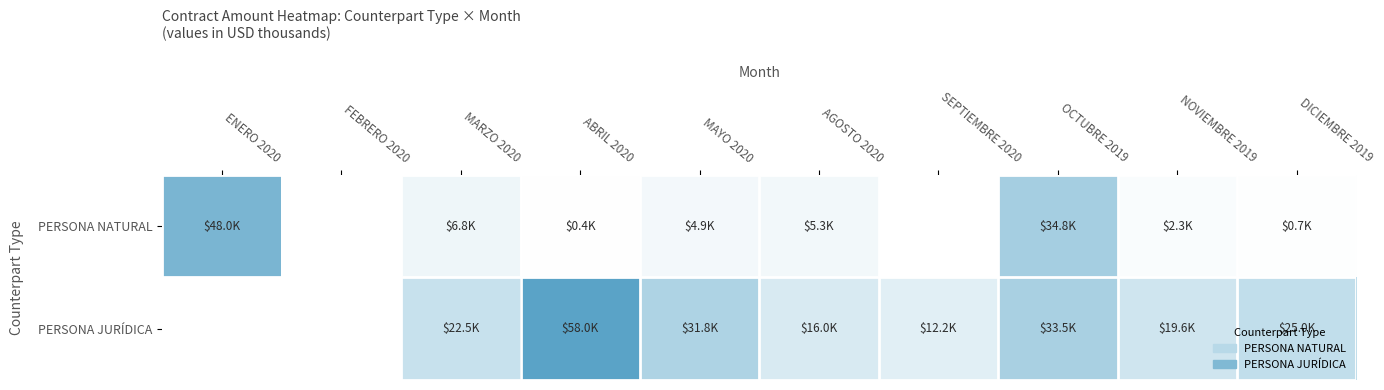

Reading left to right, what are all the values shown in this chart?

PERSONA NATURAL: ENERO 2020=48000.0	FEBRERO 2020=0.0	MARZO 2020=6771.0	ABRIL 2020=437.6	MAYO 2020=4895.2	AGOSTO 2020=5266.2	SEPTIEMBRE 2020=0.0	OCTUBRE 2019=34808.4	NOVIEMBRE 2019=2301.7	DICIEMBRE 2019=747.5
PERSONA JURÍDICA: ENERO 2020=0.0	FEBRERO 2020=0.0	MARZO 2020=22505.0	ABRIL 2020=58030.6	MAYO 2020=31751.9	AGOSTO 2020=16046.4	SEPTIEMBRE 2020=12191.0	OCTUBRE 2019=33493.3	NOVIEMBRE 2019=19636.0	DICIEMBRE 2019=25042.8